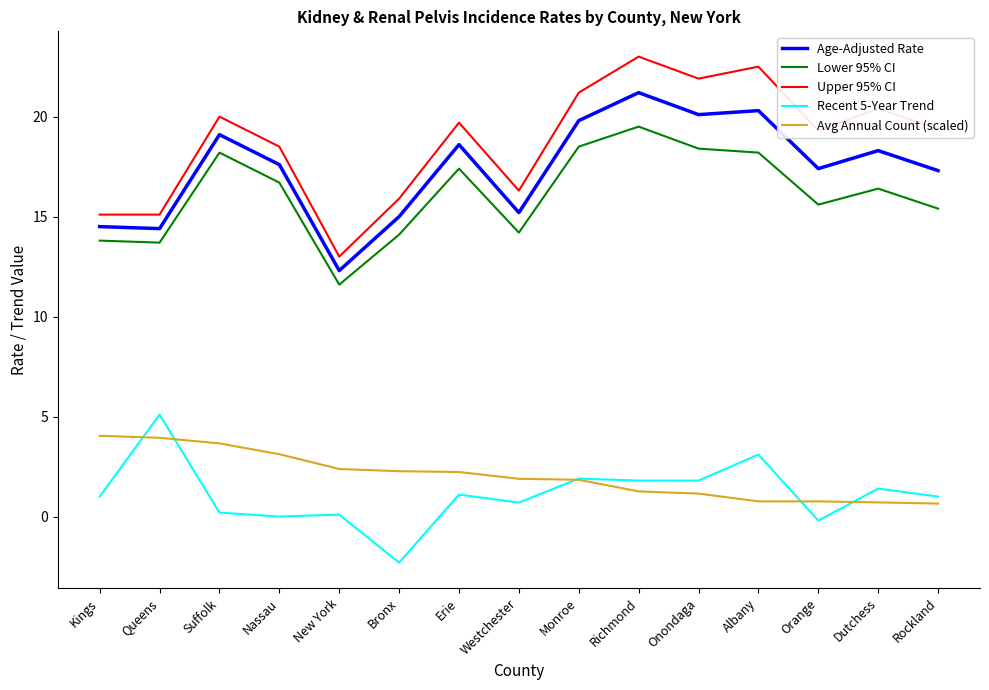

True or false: Avg Annual Count (scaled) and Lower 95% CI cross at least once.

False